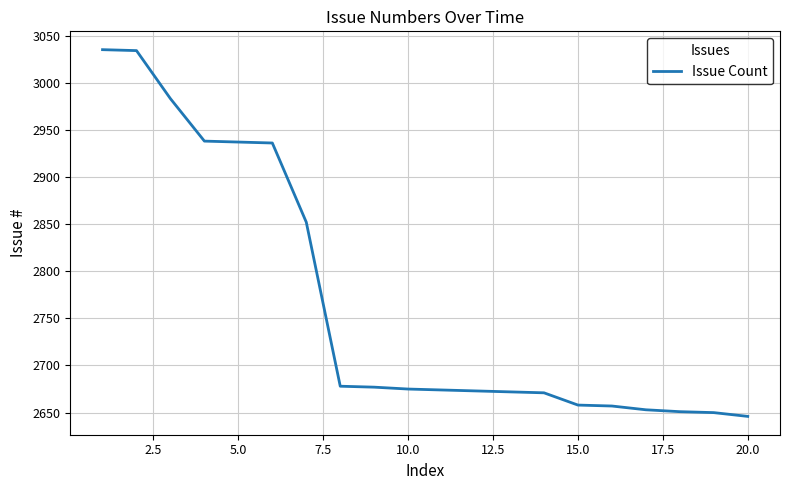

What is the difference between the maximum and minimum values?

389